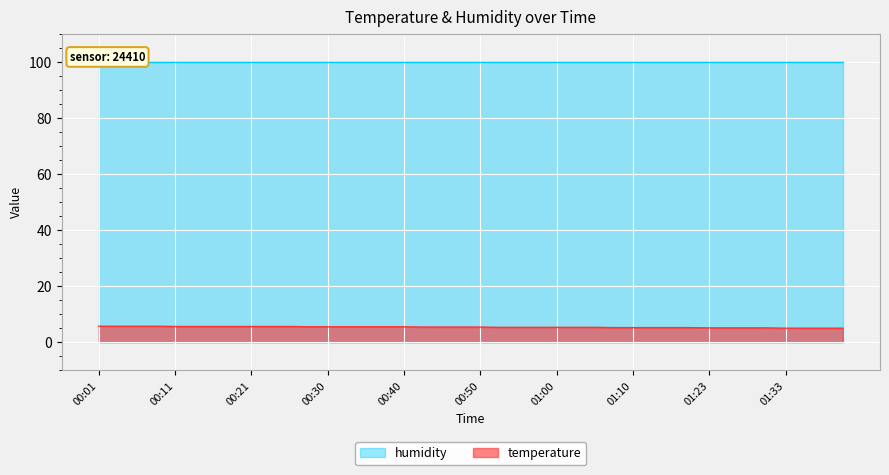

True or false: the data has more than 2 interior local peaks.

False